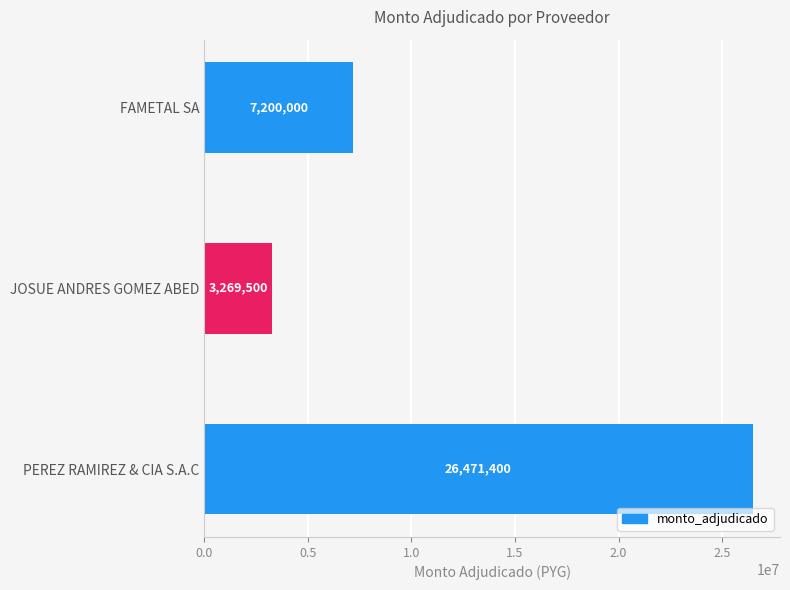

How many categories are shown in the chart?

3